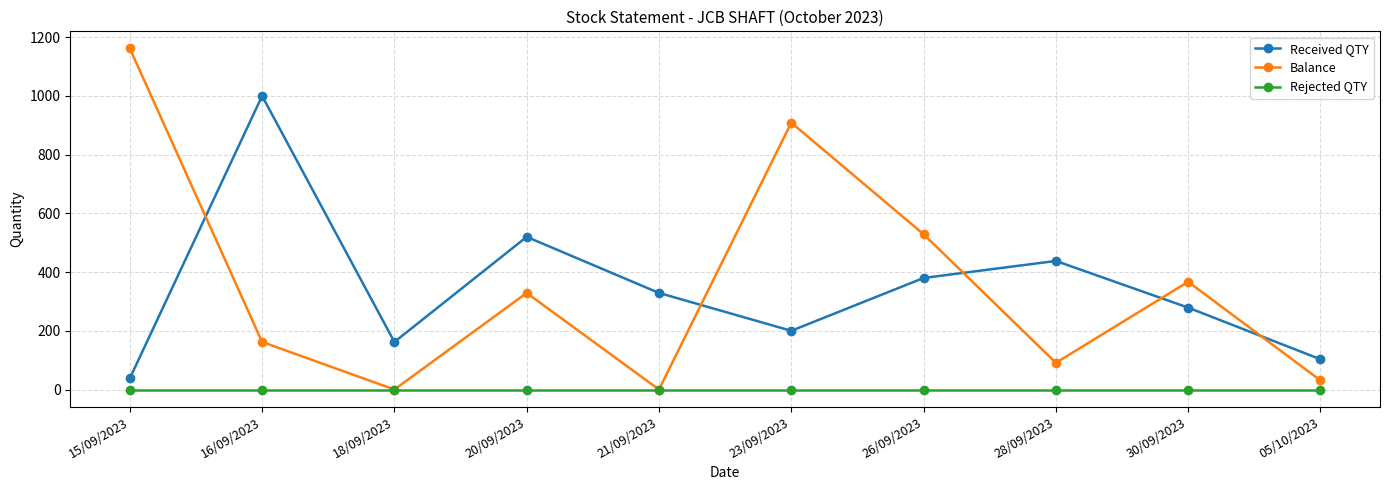

How many lines are shown in the chart?

3